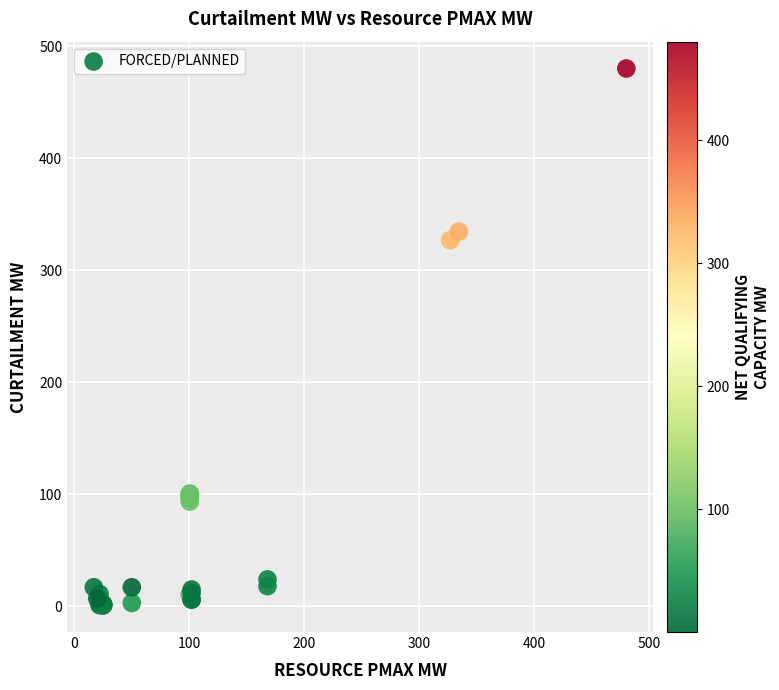

What Y value in the scatter plot is closest to 240?

326.8